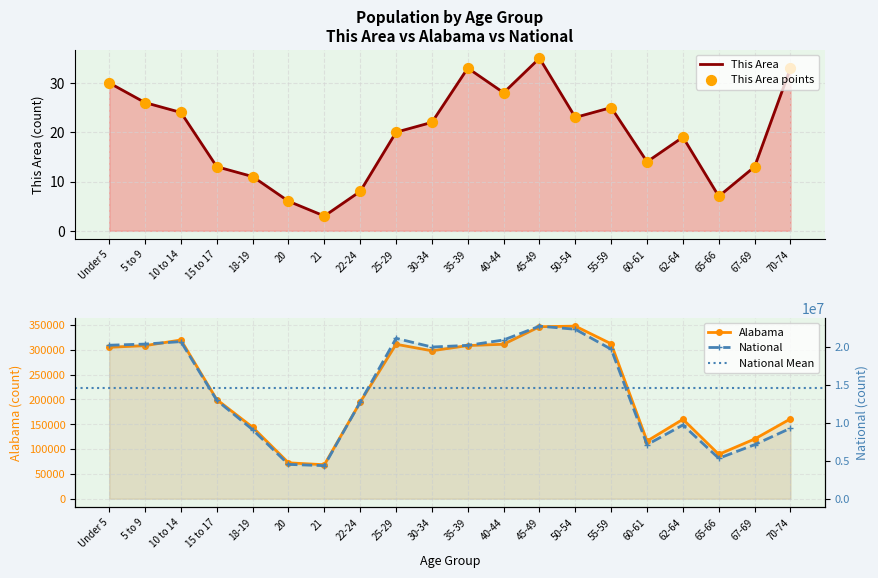

What is the total value across all series at 20?

4591453